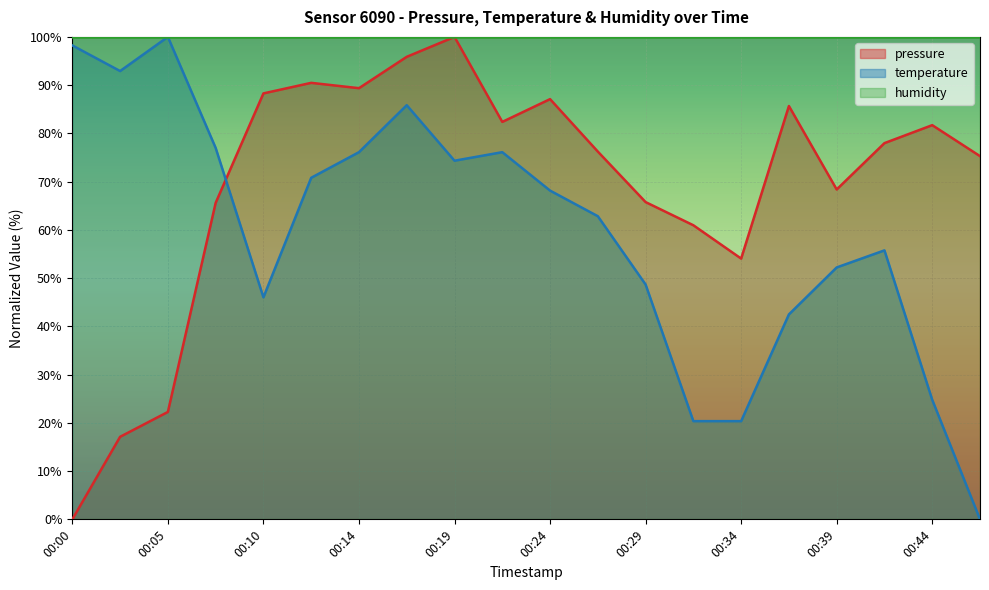

Where do pressure and temperature first cross each other?

00:07 and 00:10